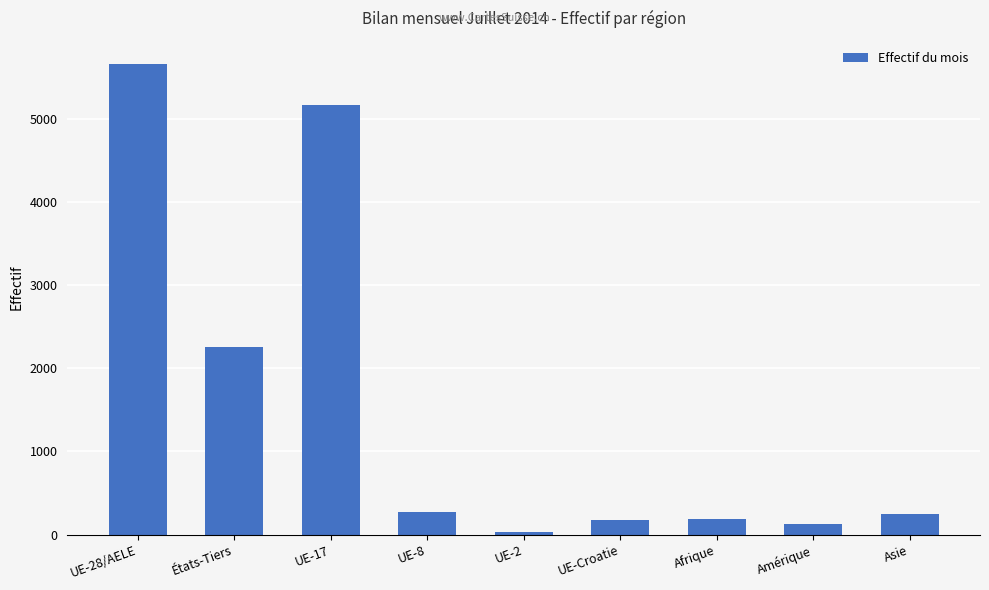

What is the ratio of the value at UE-17 to the value at Asie?

21.4